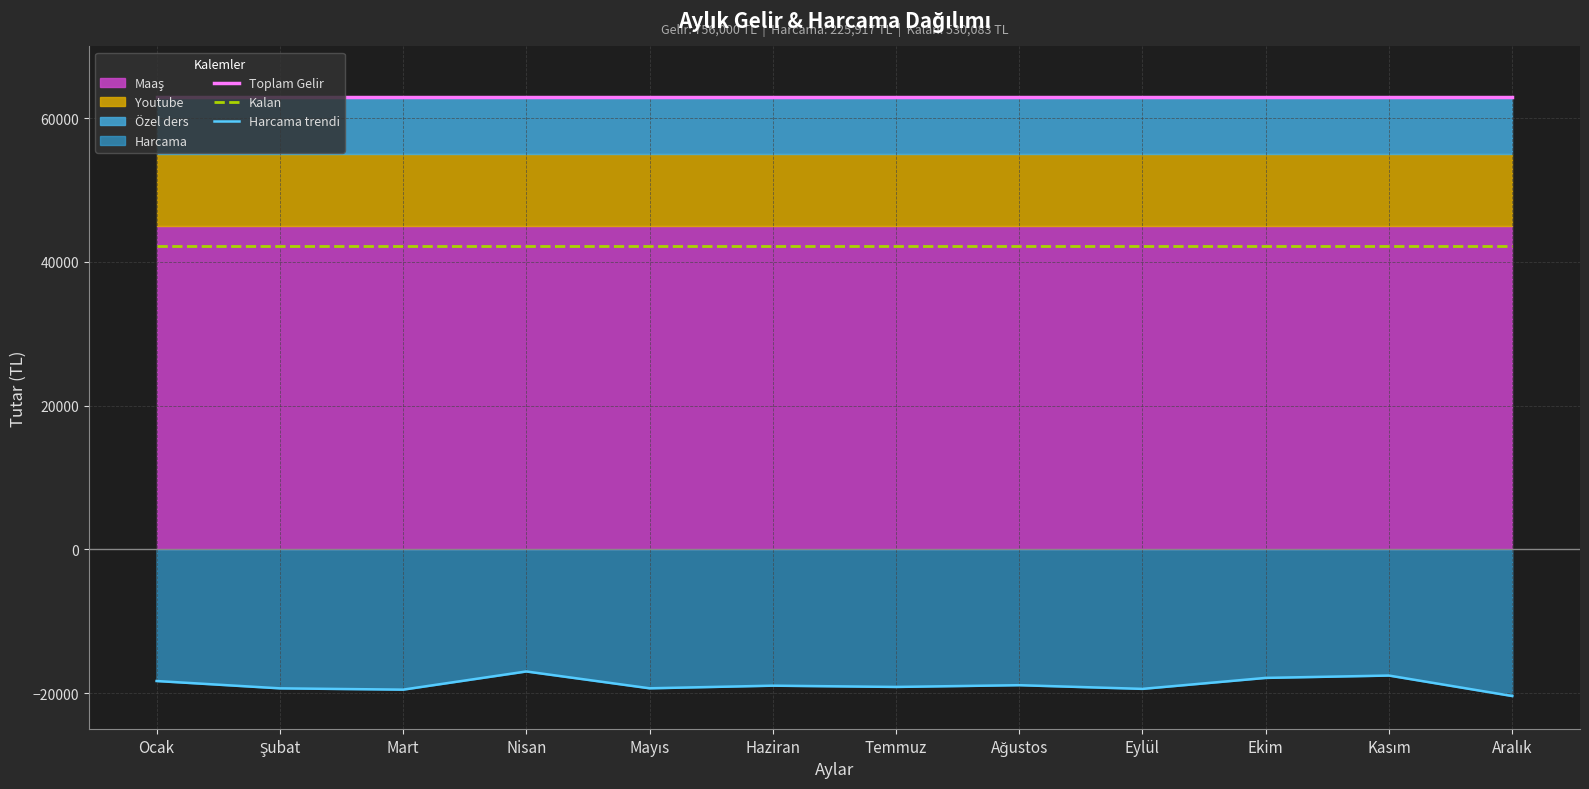

Which has a higher value, Ocak or Kasım?

Ocak